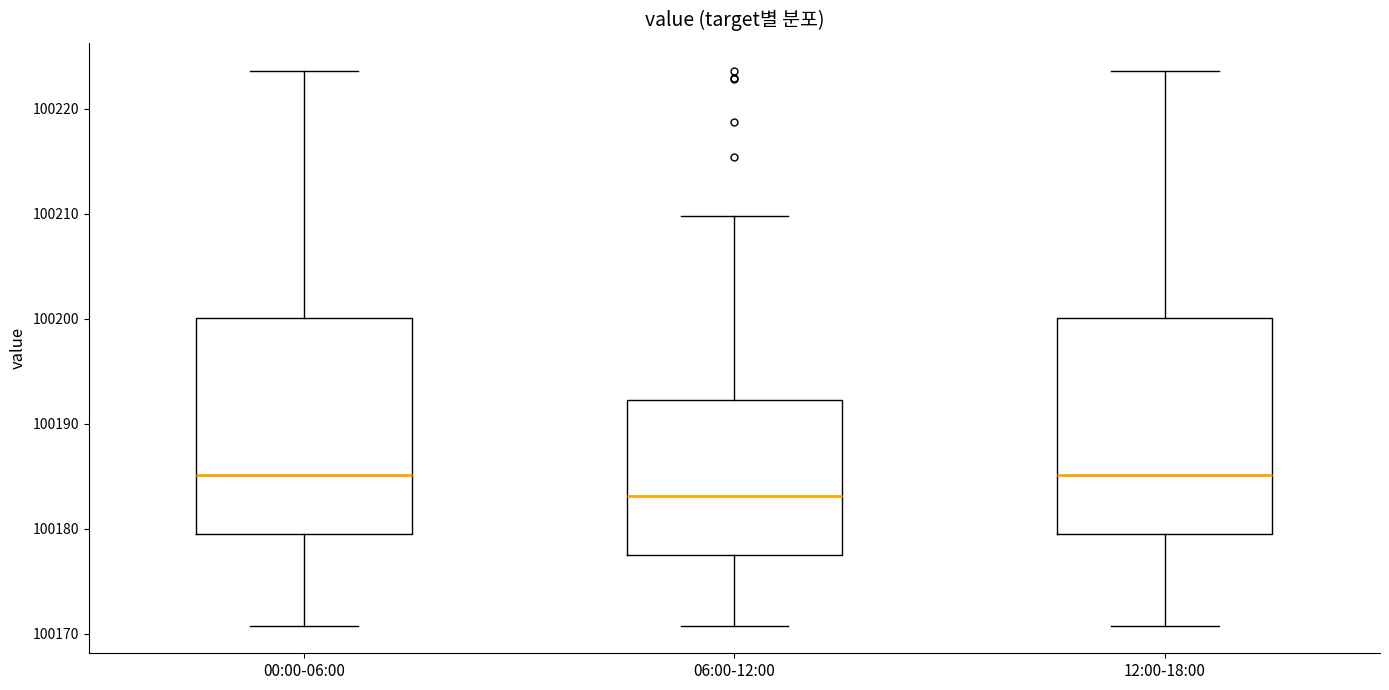

Reading left to right, transcribe this box plot: for each box, give where its median line is, the range the box spans, and where its two whiskers end, as read against the y-axis. The values are not printed on the chart, so give them approximately, as read against the axis.

00:00-06:00: median 100185, box 100180 to 100200, whiskers 100171 to 100224
06:00-12:00: median 100183, box 100178 to 100192, whiskers 100171 to 100210
12:00-18:00: median 100185, box 100180 to 100200, whiskers 100171 to 100224